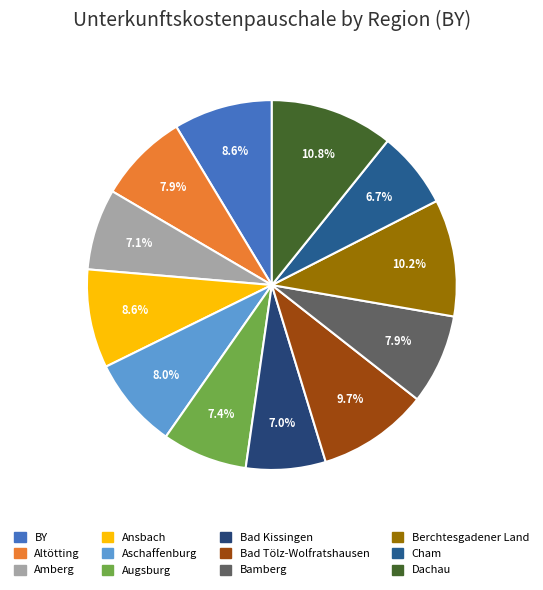

Does Altötting account for over 50% of the chart?

No